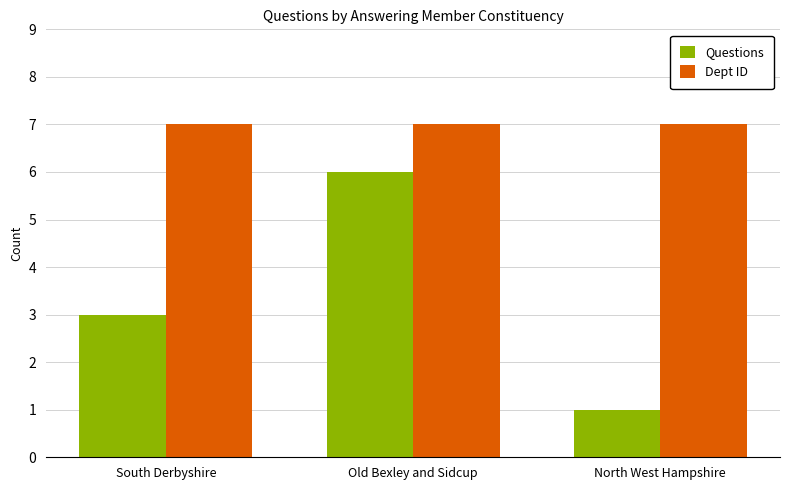

What is the label of the 3rd bar from the left?

North West Hampshire